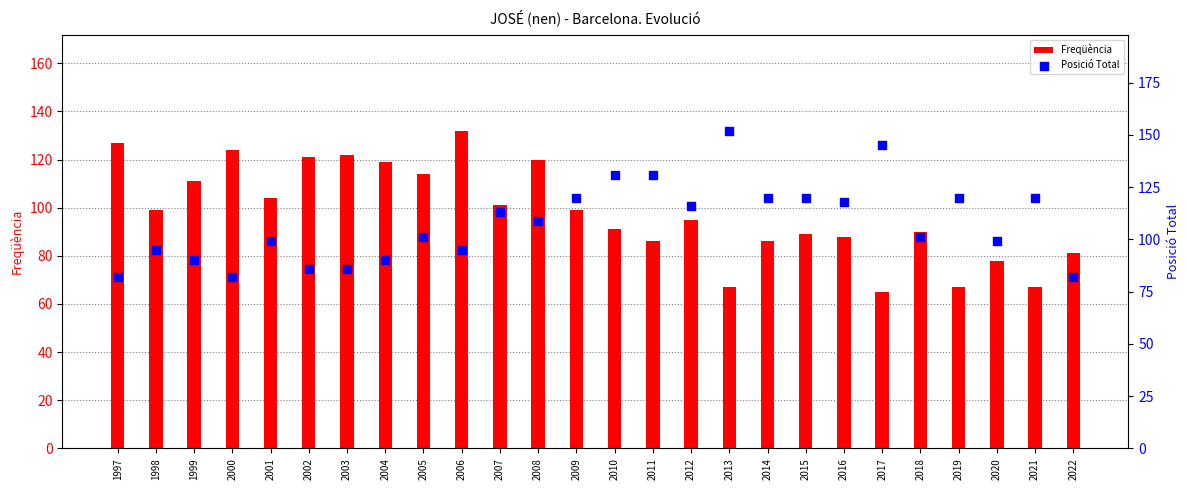

At which category is the sum across all series the highest?

2008